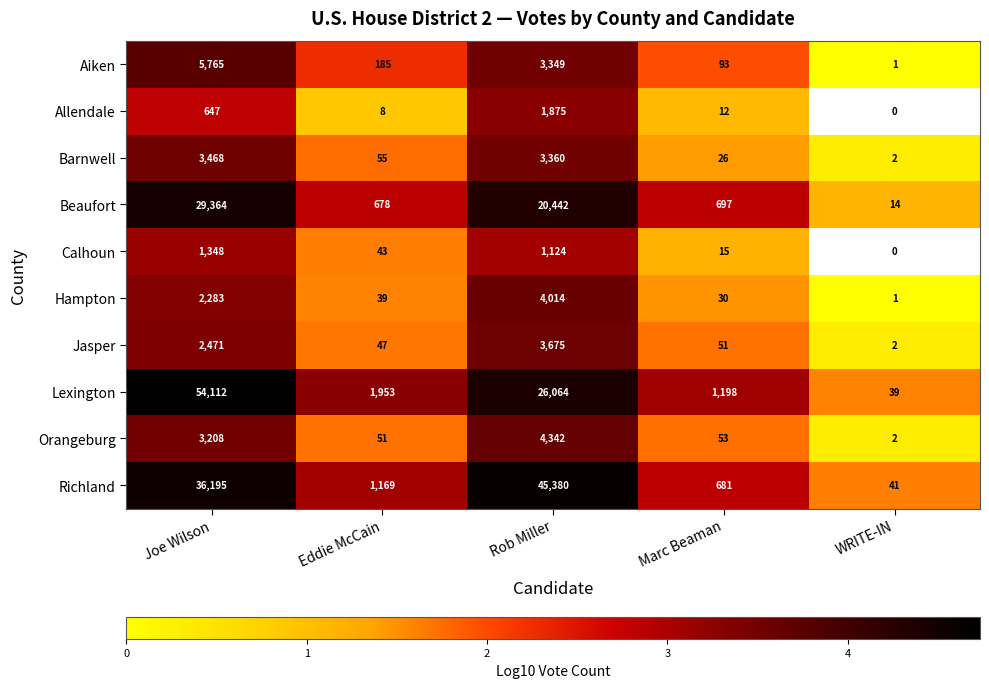

At Eddie McCain, list the series in order from smallest to largest.

Allendale, Hampton, Calhoun, Jasper, Orangeburg, Barnwell, Aiken, Beaufort, Richland, Lexington